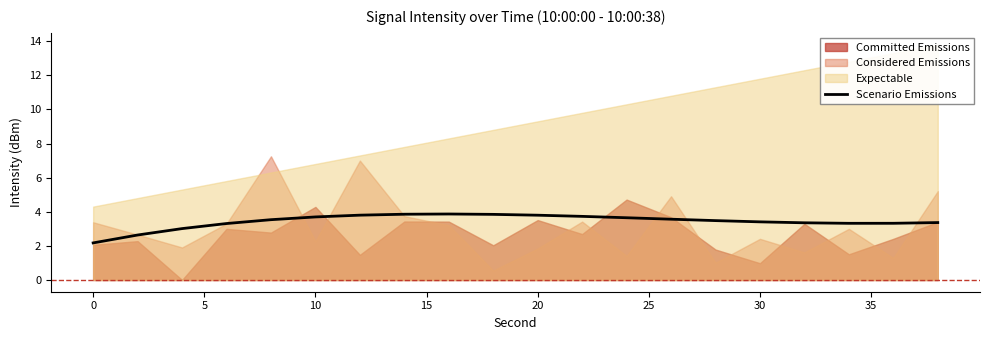

What is the highest value of the Scenario Emissions series?

3.9